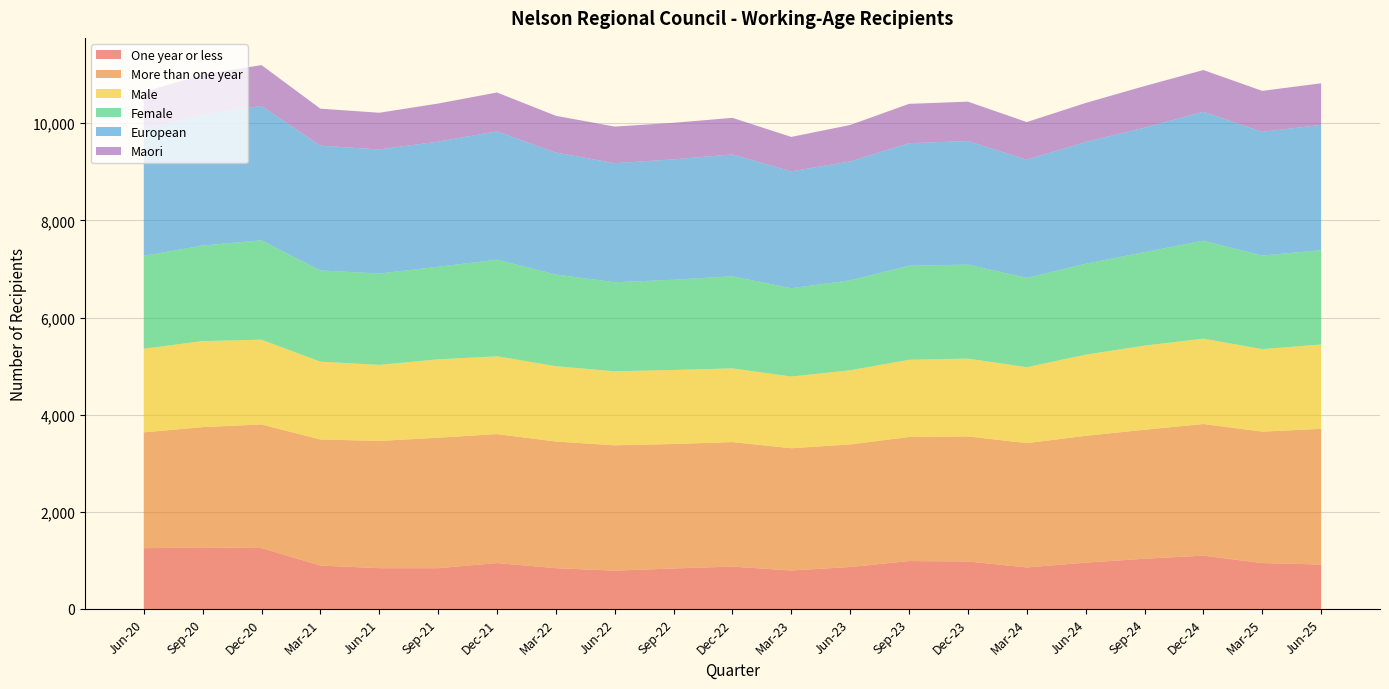

Reading right to left, transcribe all the data shown in this chart.

One year or less: 915	945	1098	1035	954	855	978	987	864	792	873	834	789	840	945	840	840	894	1254	1269	1251
More than one year: 2793	2706	2709	2655	2610	2559	2574	2553	2523	2517	2562	2562	2580	2607	2655	2685	2619	2595	2544	2475	2385
Male: 1737	1698	1758	1731	1671	1563	1602	1590	1527	1476	1518	1524	1524	1551	1602	1614	1566	1602	1746	1770	1722
Female: 1941	1926	2016	1926	1872	1839	1935	1935	1851	1818	1896	1857	1833	1887	1989	1905	1881	1878	2046	1968	1911
European: 2580	2547	2655	2562	2505	2433	2544	2523	2448	2406	2508	2478	2451	2511	2640	2577	2553	2568	2766	2688	2610
Maori: 855	843	858	855	804	774	810	810	750	708	753	753	753	756	801	783	756	762	840	831	762